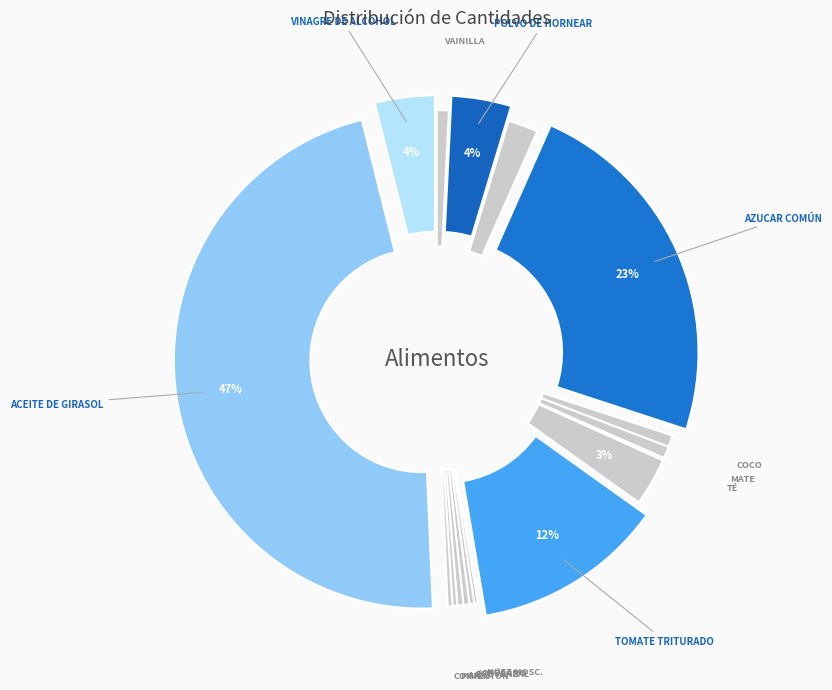

To the nearest percent, what is the average slice percentage?

6%